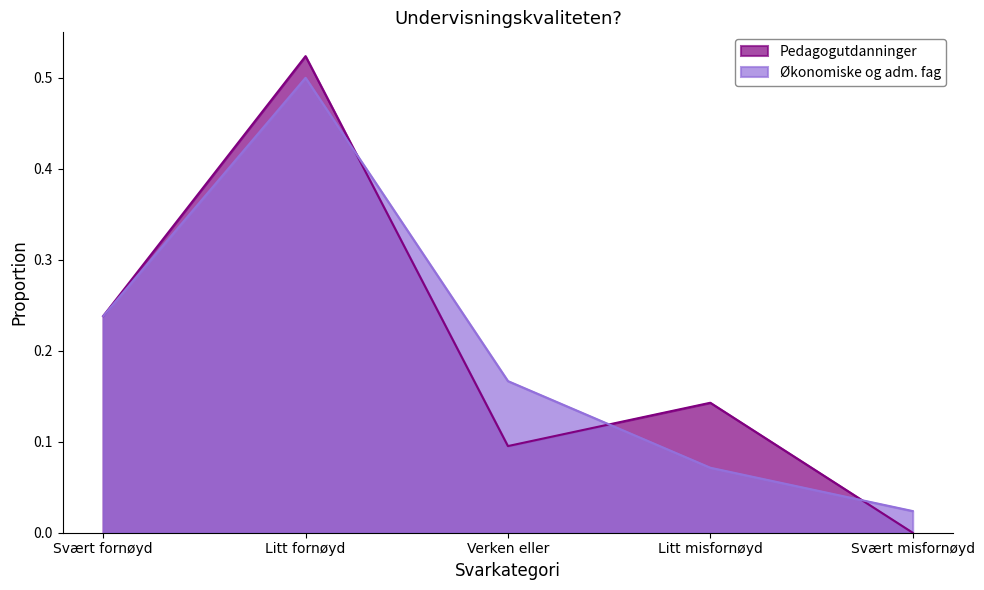

Which has a higher value, Litt misfornøyd or Svært fornøyd?

Svært fornøyd